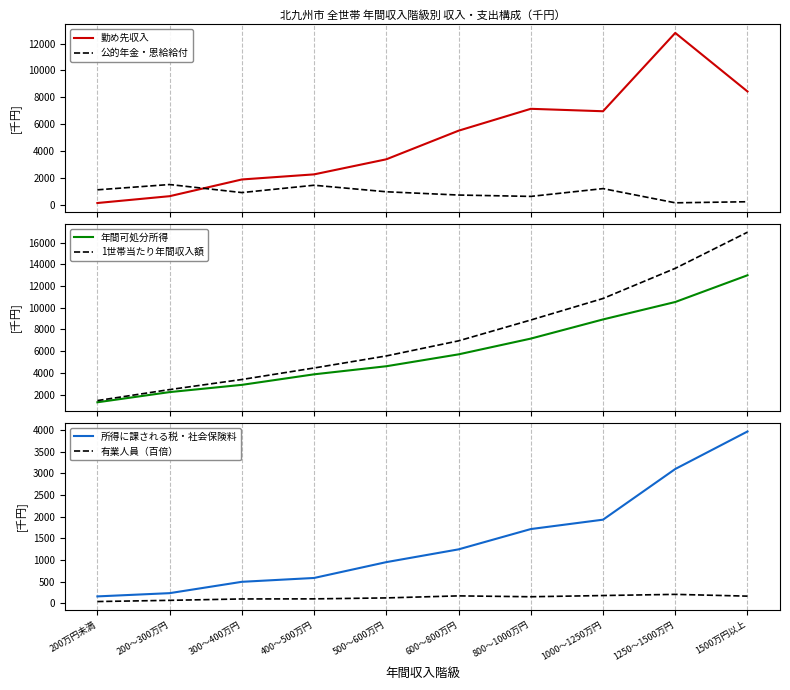

Reading left to right, transcribe all the data shown in this chart.

勤め先収入: 149	656	1898	2277	3397	5522	7148	6967	12786	8437
公的年金・恩給給付: 1129	1522	924	1469	984	741	640	1219	163	243
年間可処分所得: 1291	2229	2896	3867	4611	5706	7157	8923	10529	12991
1世帯当たり年間収入額: 1448	2461	3390	4450	5560	6950	8870	10853	13630	16959
所得に課される税・社会保険料: 157	232	494	583	949	1244	1713	1930	3101	3968
有業人員（百倍）: 38	66	98	100	122	169	149	177	204	163